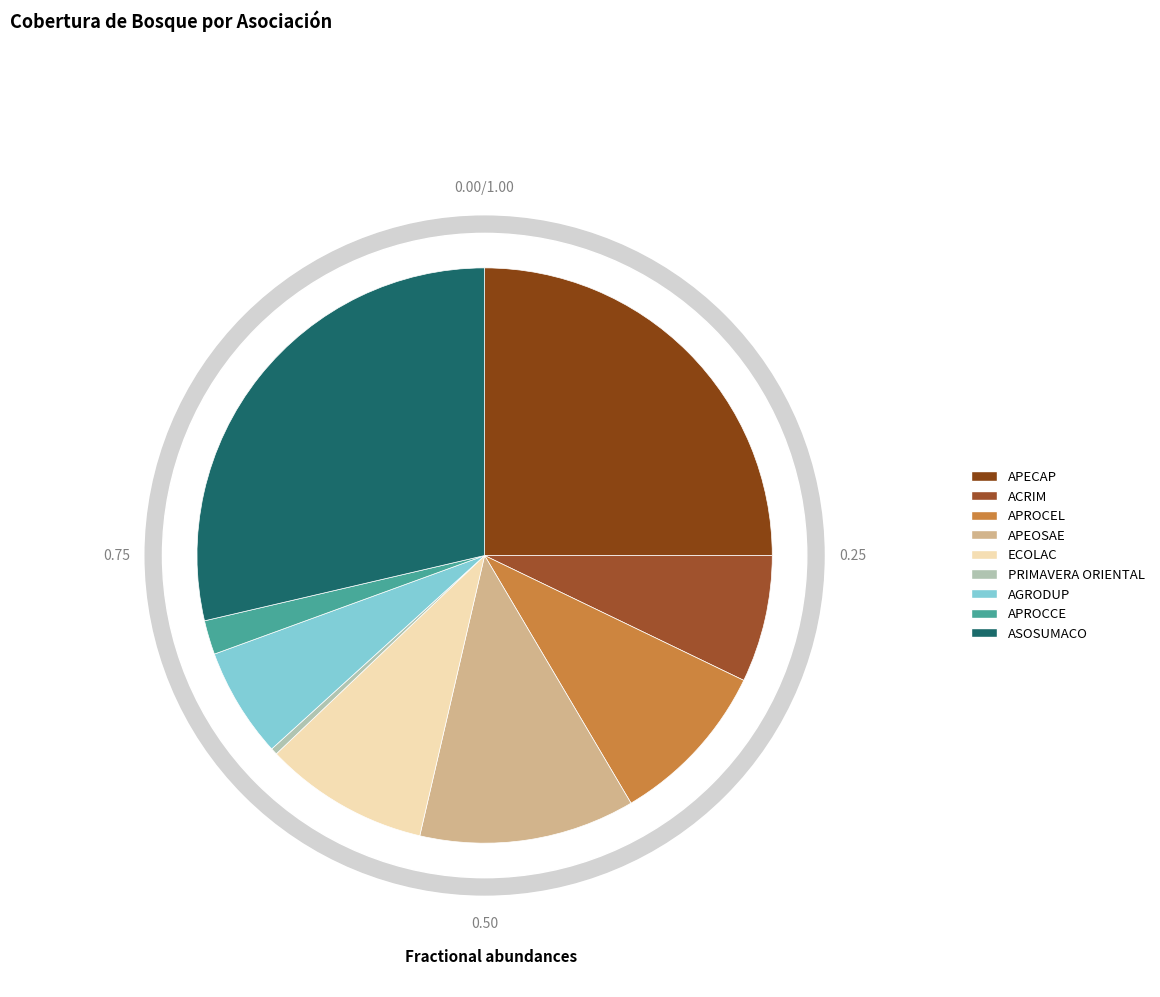

What is the largest slice in the pie chart?

ASOSUMACO